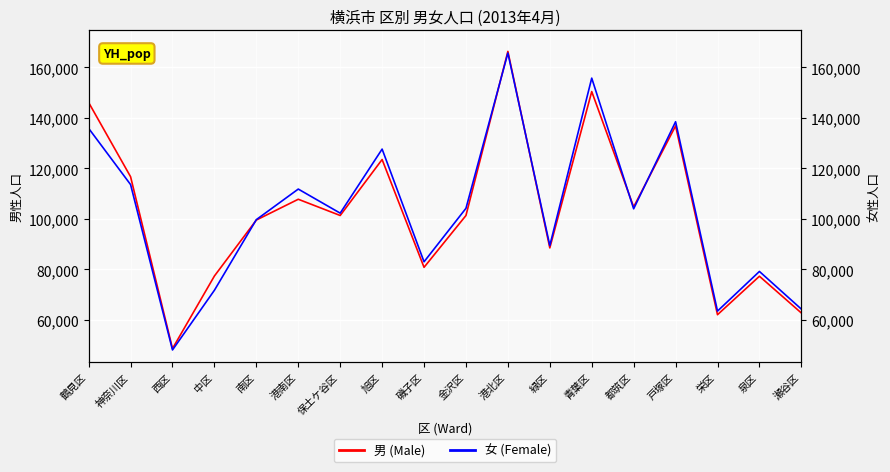

List the series in order of their overall mean, highest first.

女 (Female), 男 (Male)